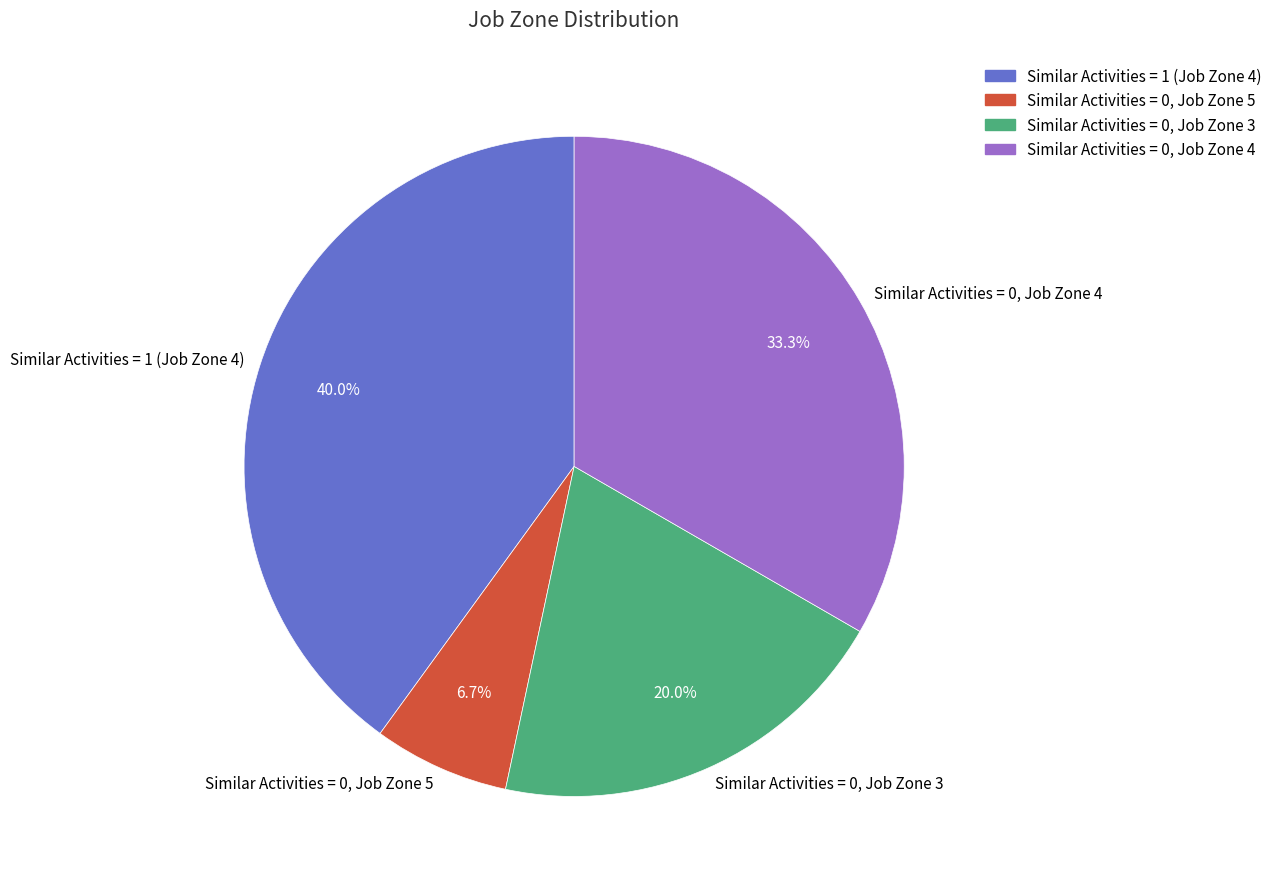

Count the number of slices in the pie.

4